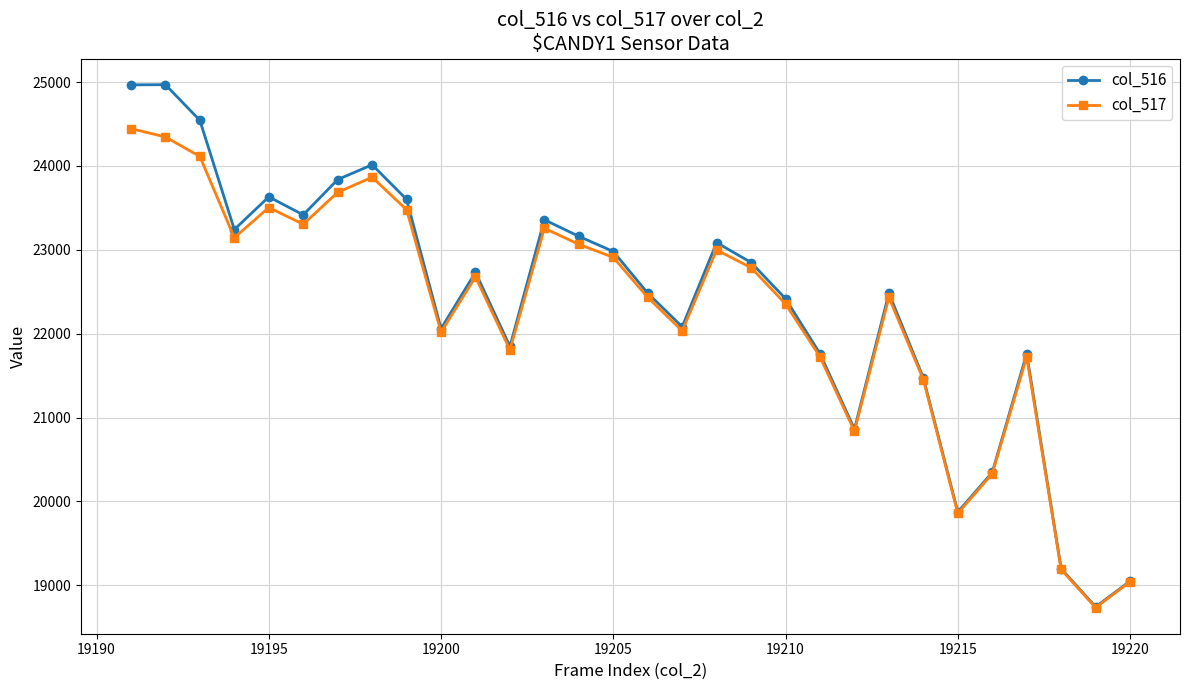

Which series has the widest spread of values?

col_516